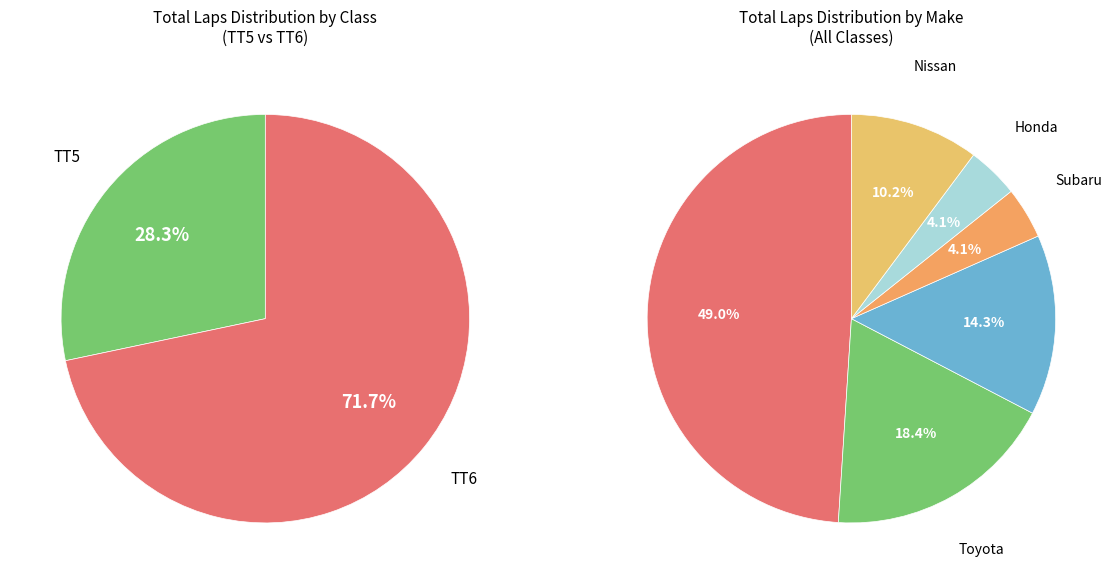

Is RJ Gill (TT6) the majority of the pie?

No